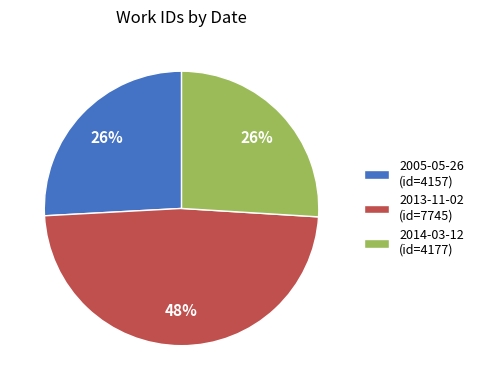

To the nearest percent, what portion does 2013-11-02 represent?

48%